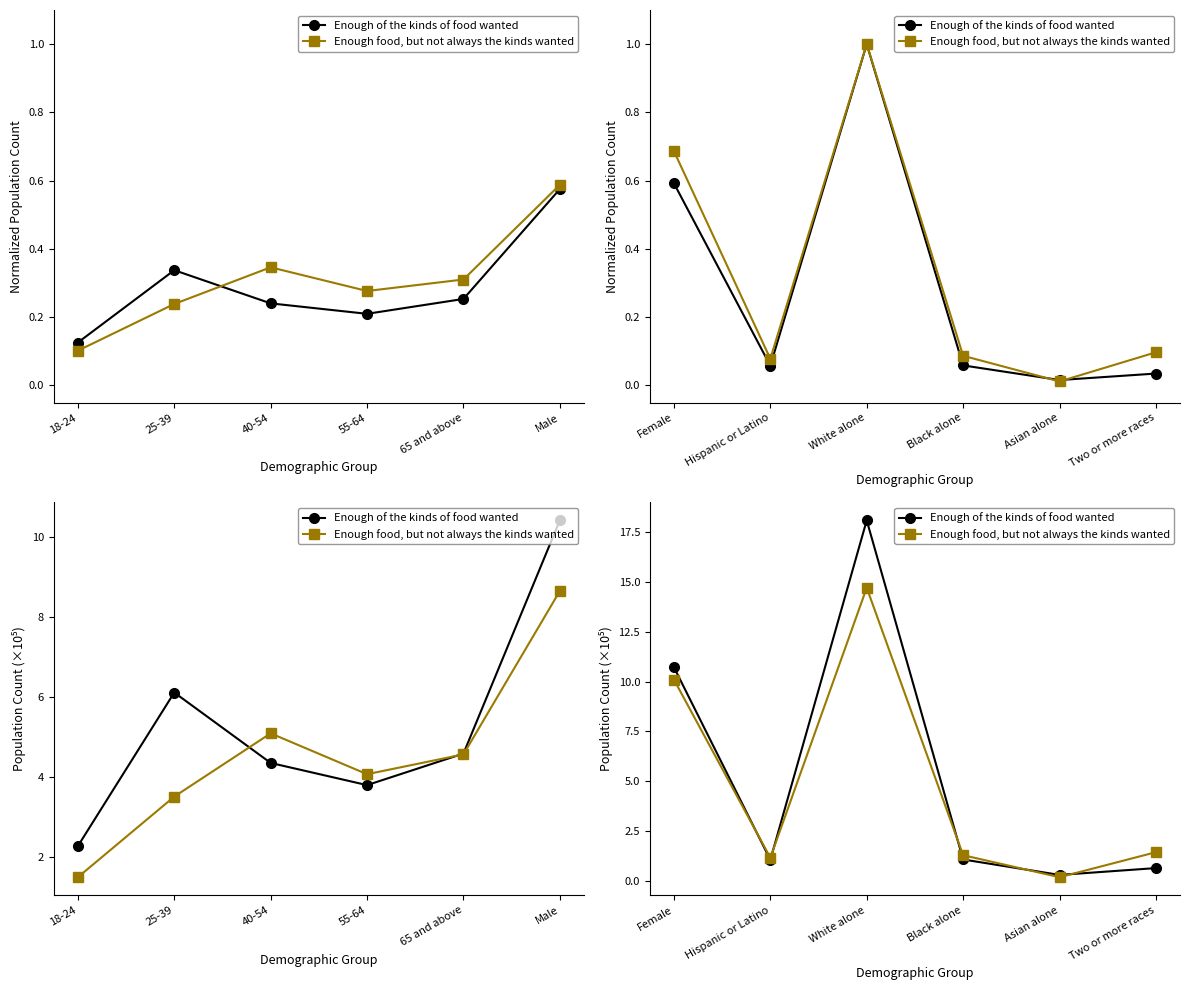

What are all the series names shown in the legend?

Enough of the kinds of food wanted, Enough food, but not always the kinds wanted